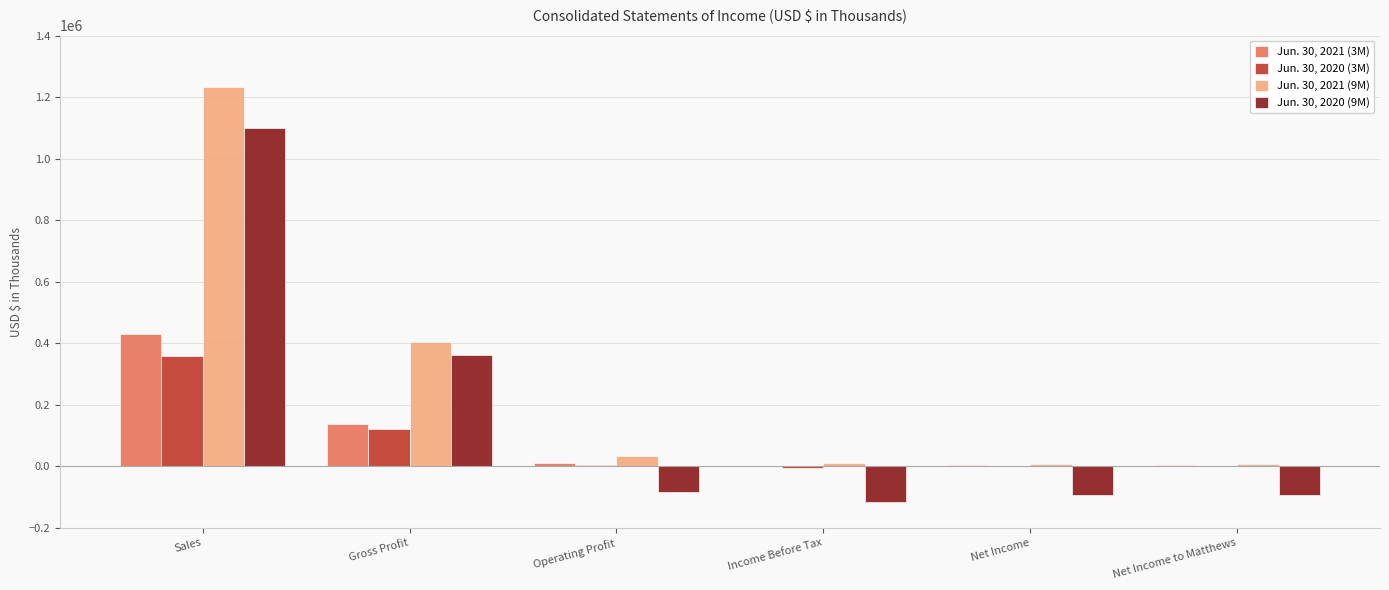

The value of Jun. 30, 2021 (9M) at Sales is 1232191. True or false?

True